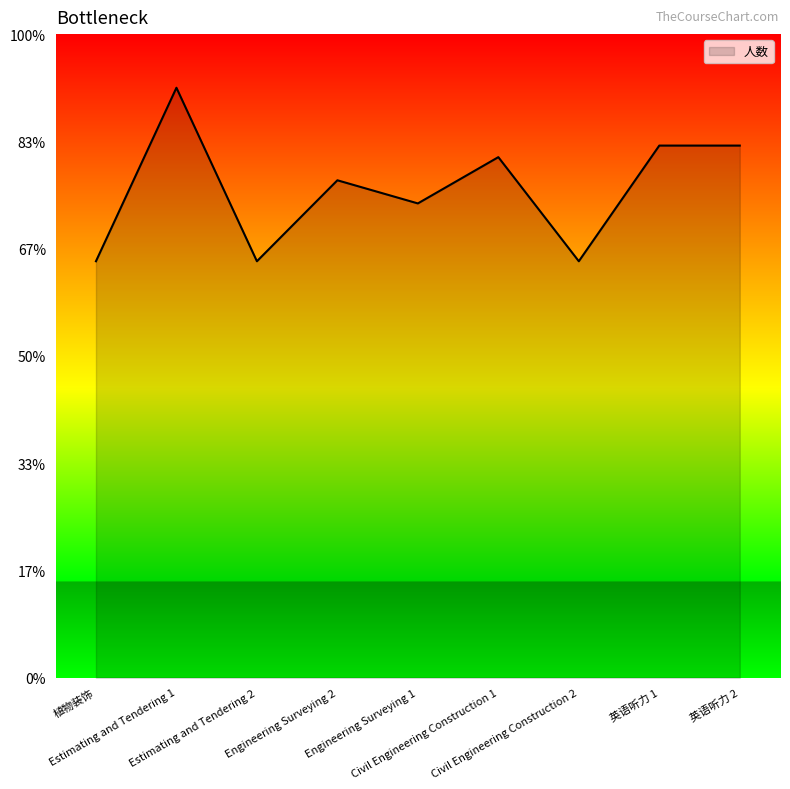

Does the chart have visible grid lines?

No